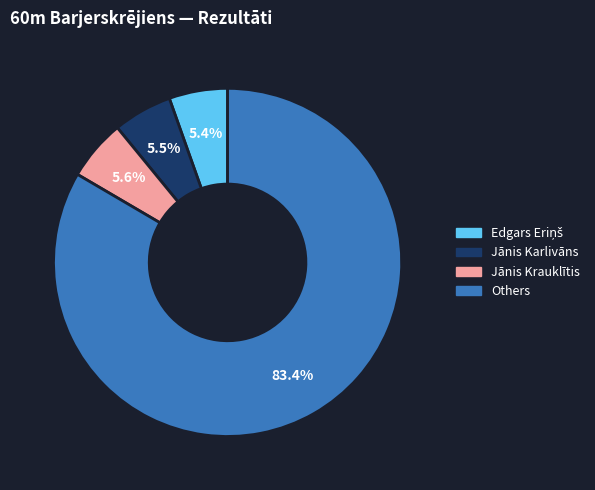

Does any single category account for the majority?

Yes